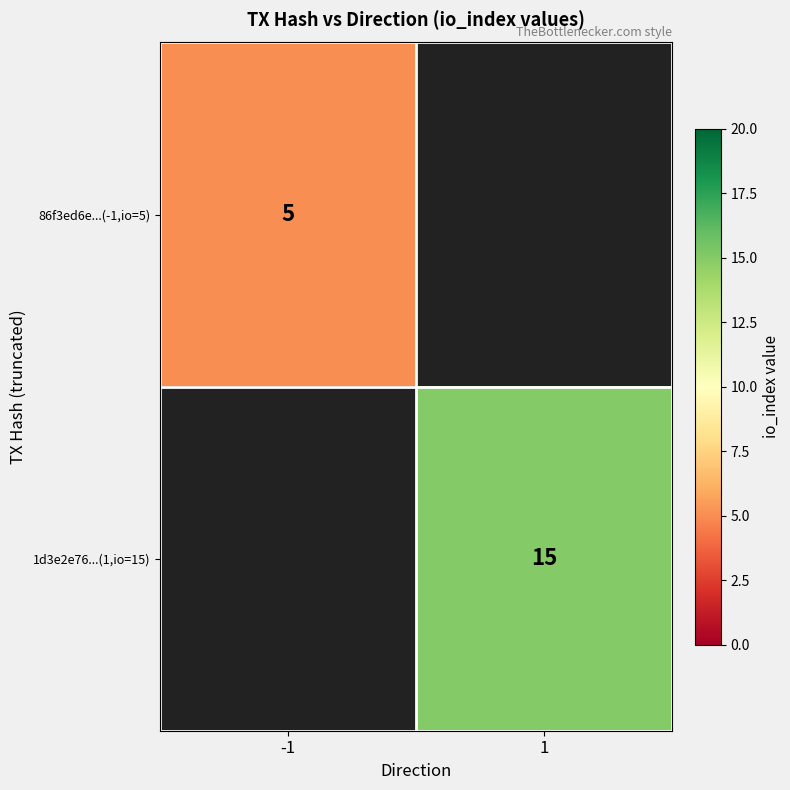

Which has a higher value, -1 or 1?

1